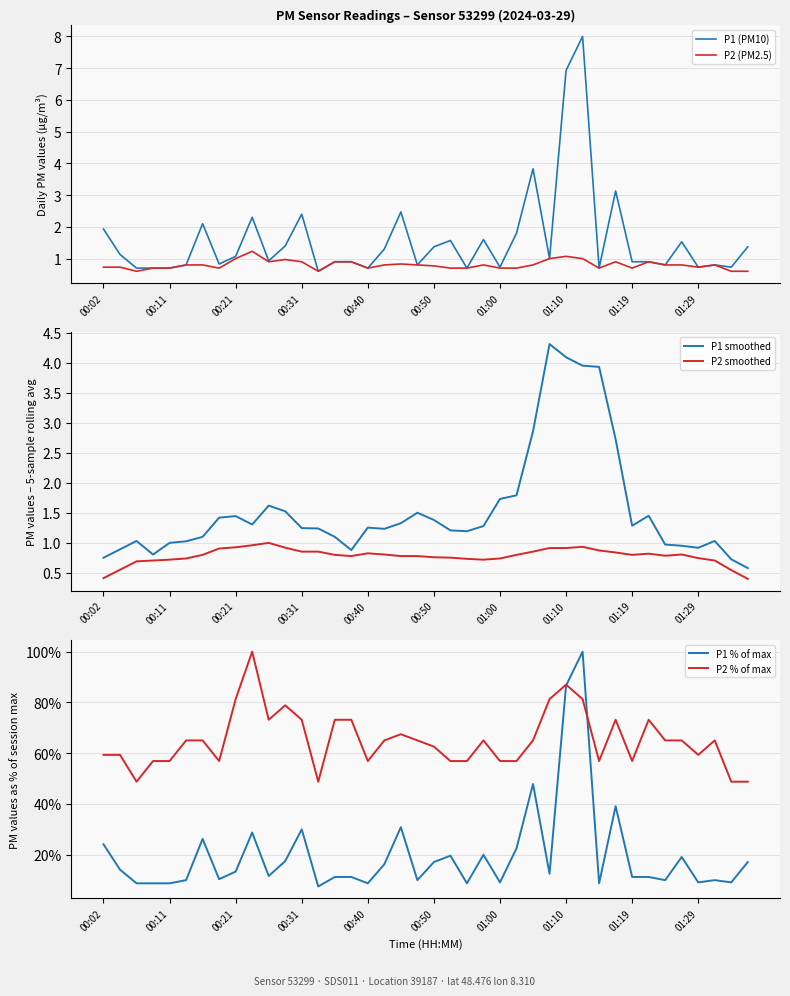

The value of P1 % of max at 01:00 is 9.1. True or false?

True